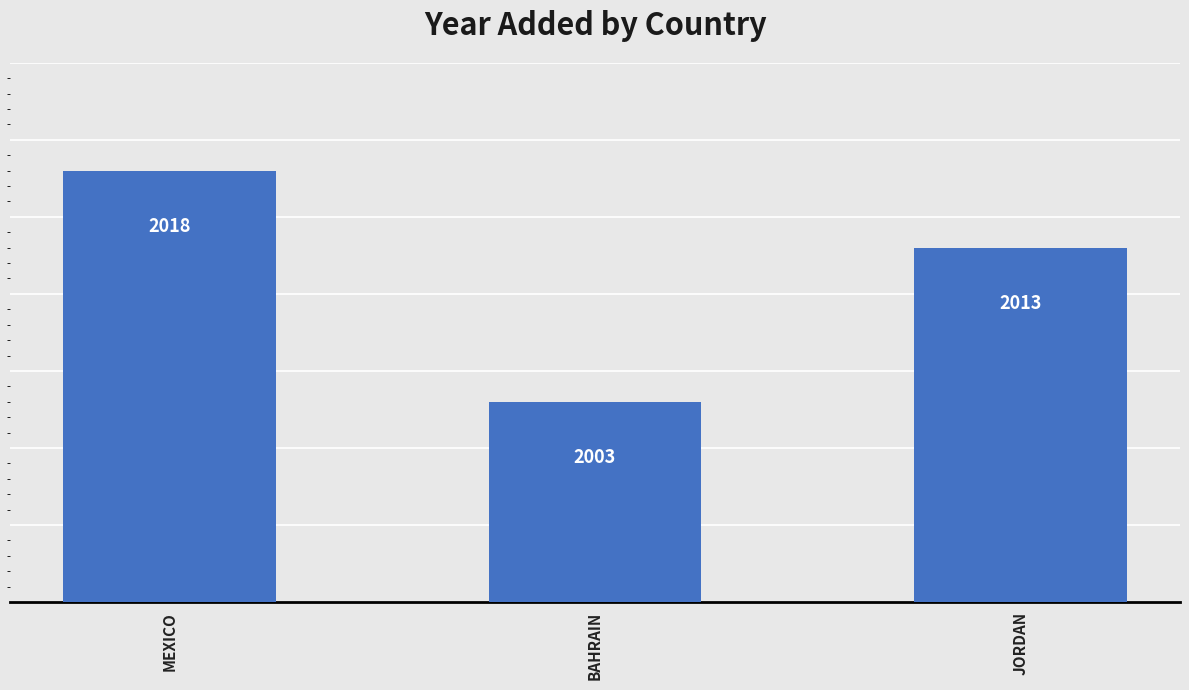

At which category does the chart reach its peak across all series?

MEXICO